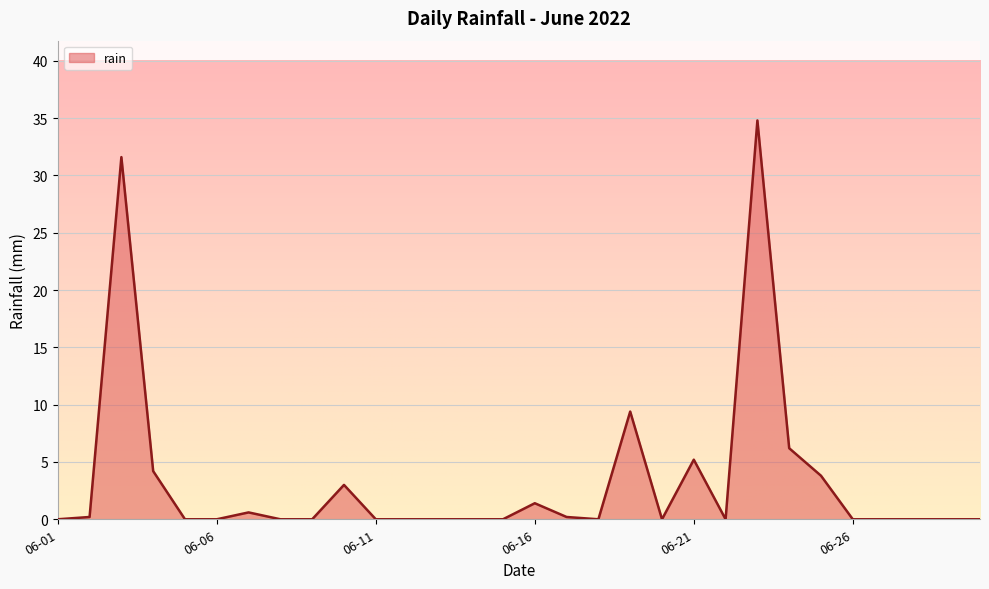

What is the difference between the second highest and second lowest values?

31.6